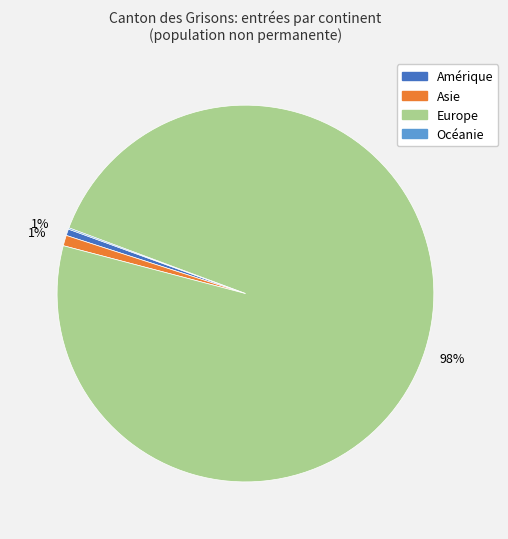

To the nearest percent, what is the difference between the largest and smallest slice percentages?

98%